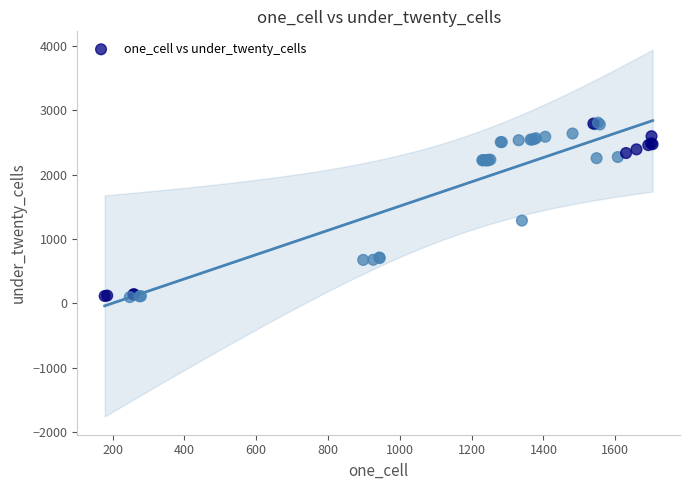

What Y value in the scatter plot is closest to 1453?

1288